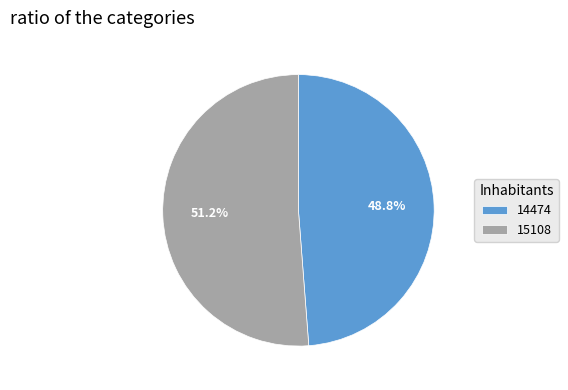

True or false: 15108 accounts for 43% of the total.

False